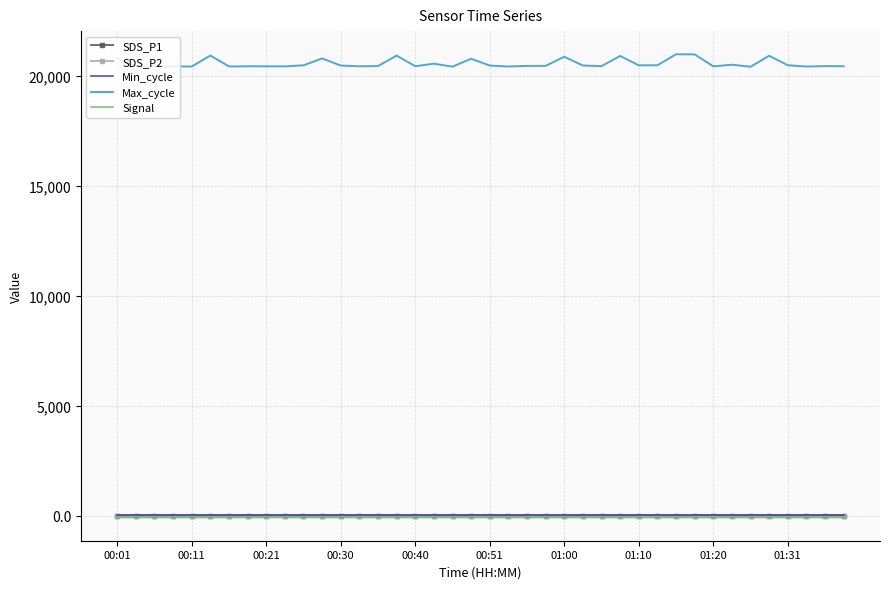

What is the average value of the Max_cycle series?

20579.2